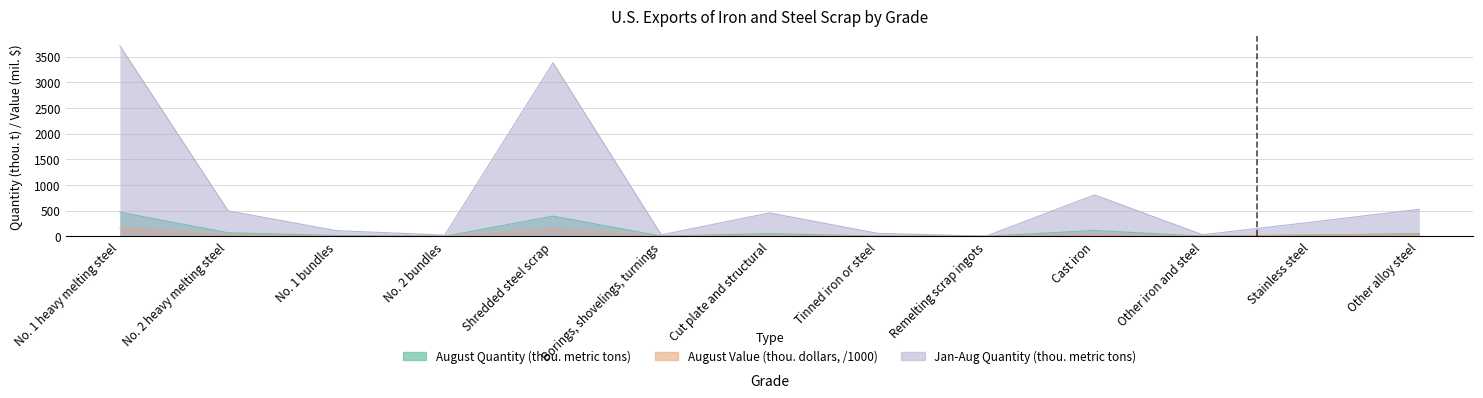

At how many categories does at least one series exceed 127?

7